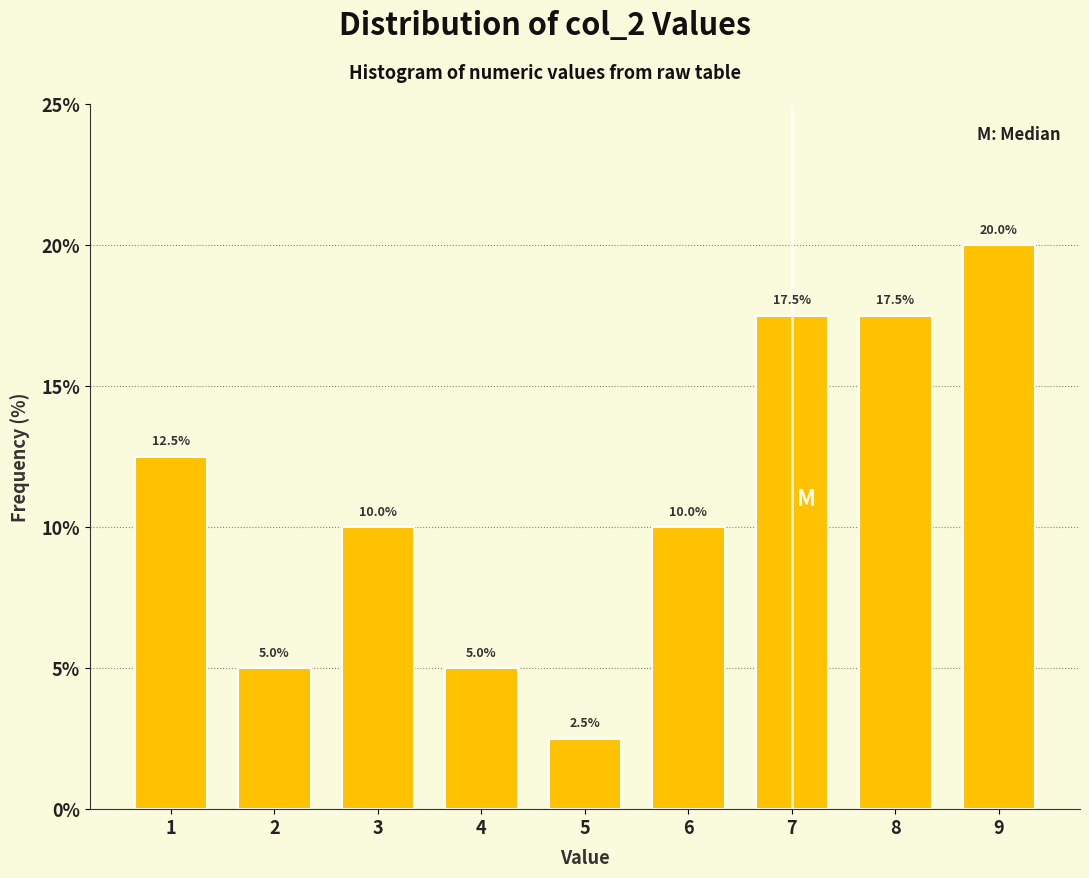

Reading right to left, list all the values displayed in this chart.

9=20.0	8=17.5	7=17.5	6=10.0	5=2.5	4=5.0	3=10.0	2=5.0	1=12.5